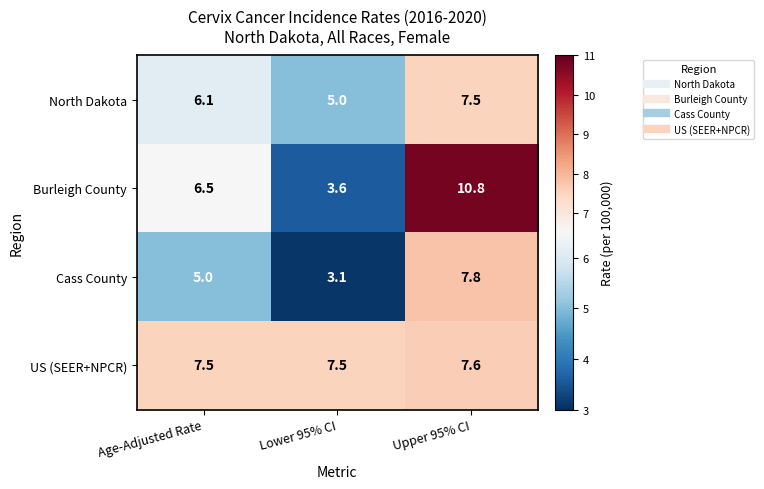

What is the maximum value shown in the chart?

10.8